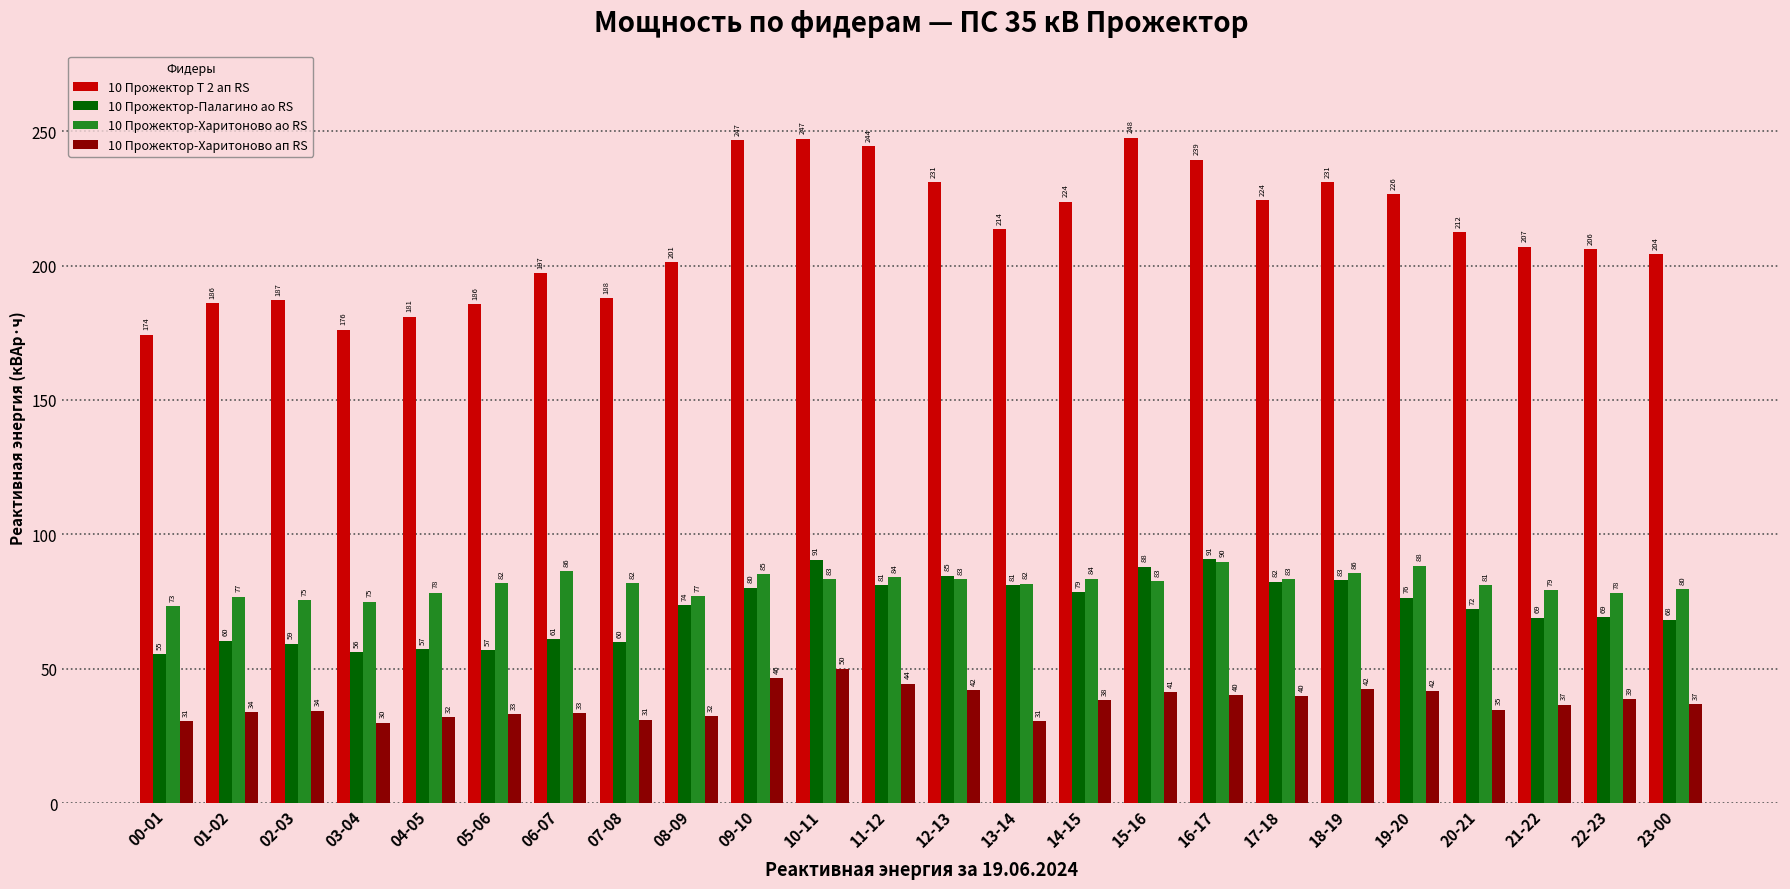

What is the label of the 17th bar from the right?

07-08